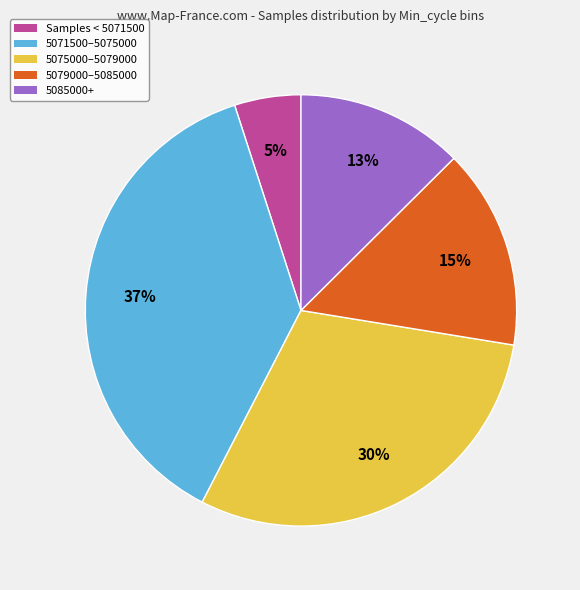

To the nearest percent, what is the difference between the largest and smallest slice percentages?

32%